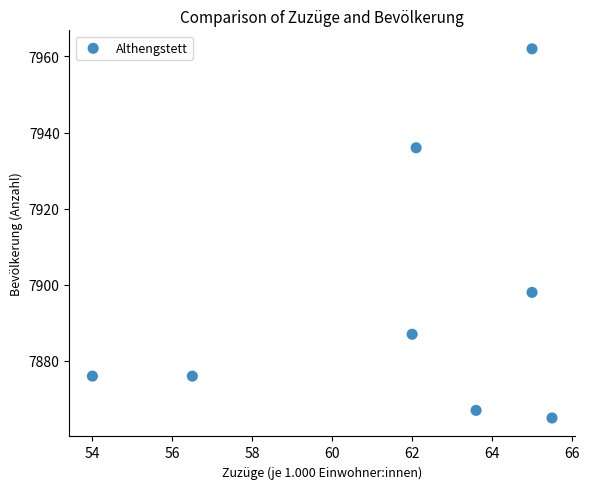

What Y value in the scatter plot is closest to 7913?

7898